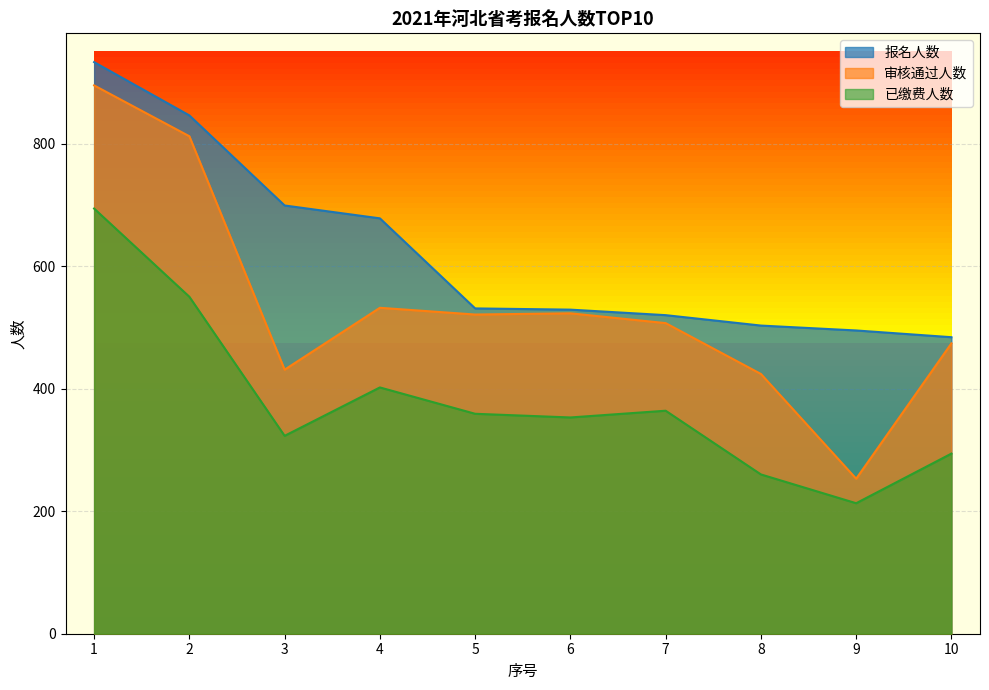

What is the difference between the highest and lowest values at 10?

190